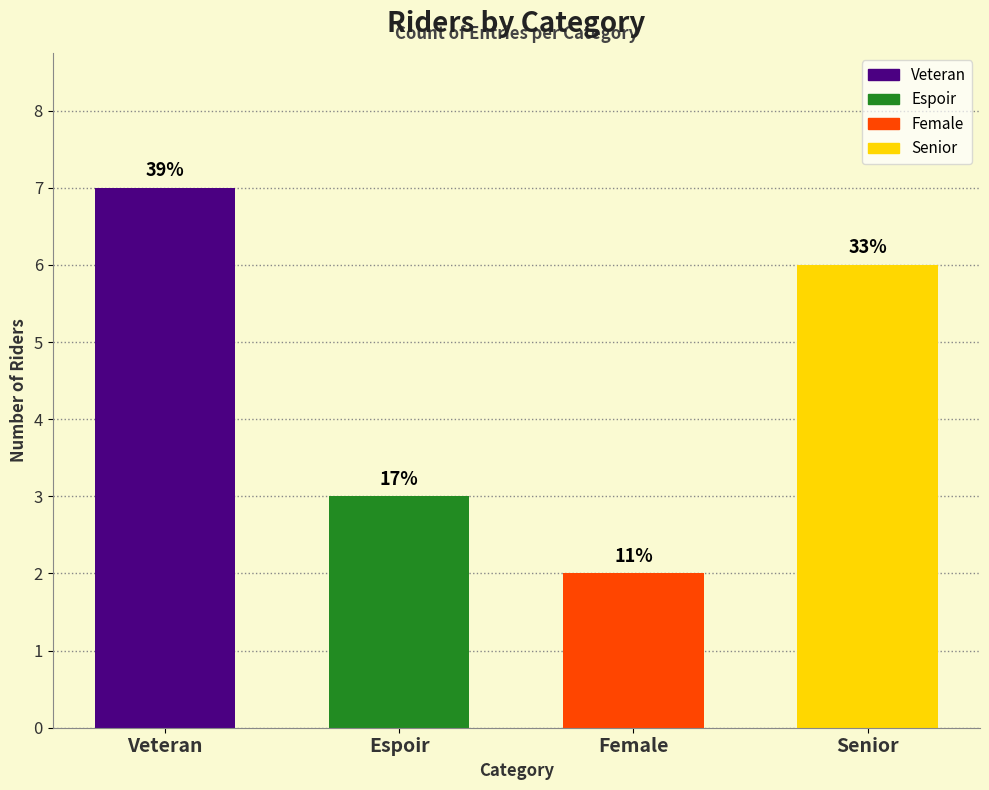

What is the label of the 4th bar from the left?

Senior